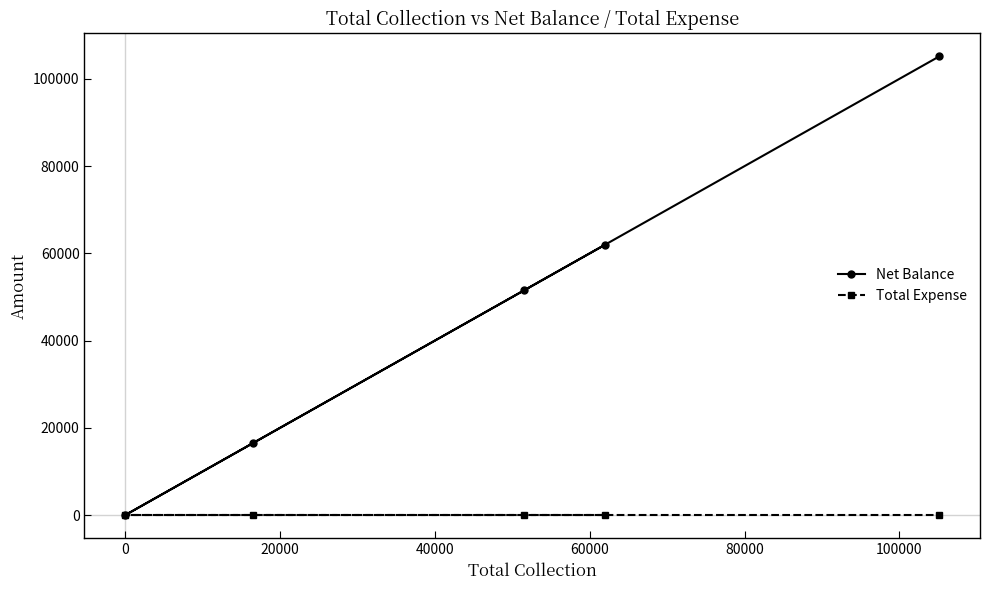

What are all the series names shown in the legend?

Net Balance, Total Expense